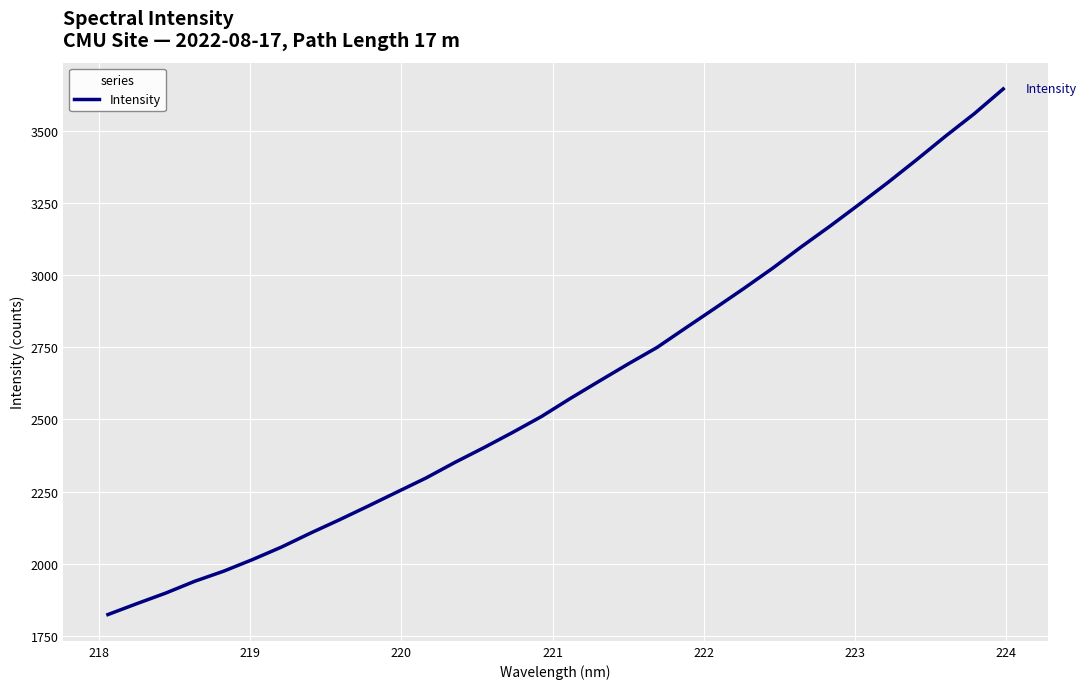

What is the smallest value displayed?

1824.7